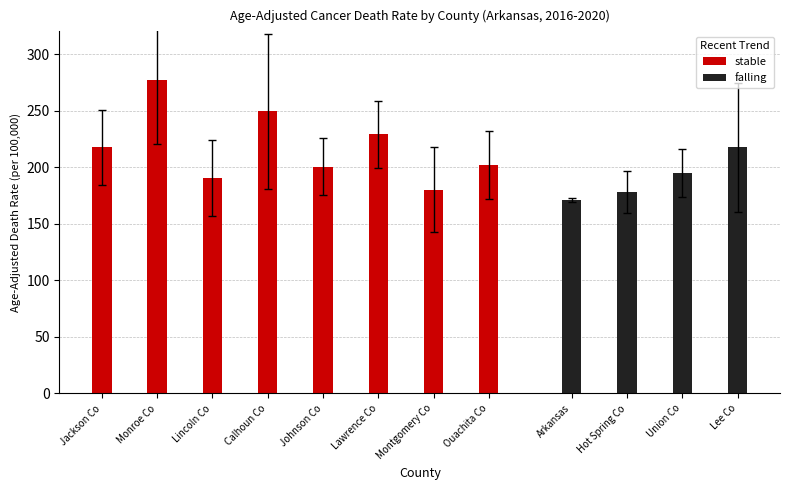

List the labels in order of falling value, largest first.

Lee Co, Union Co, Hot Spring Co, Arkansas